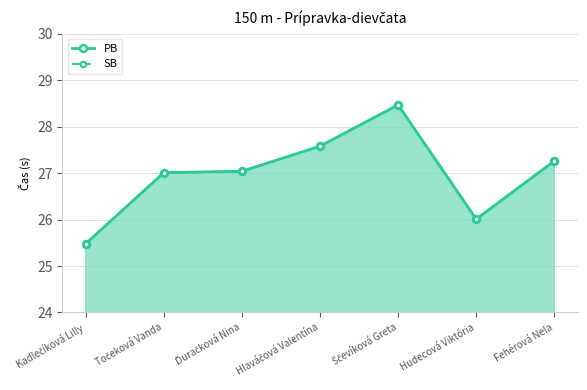

What is the difference between the PB values at Hlaváčová Valentína and Fehérová Nela?

0.3